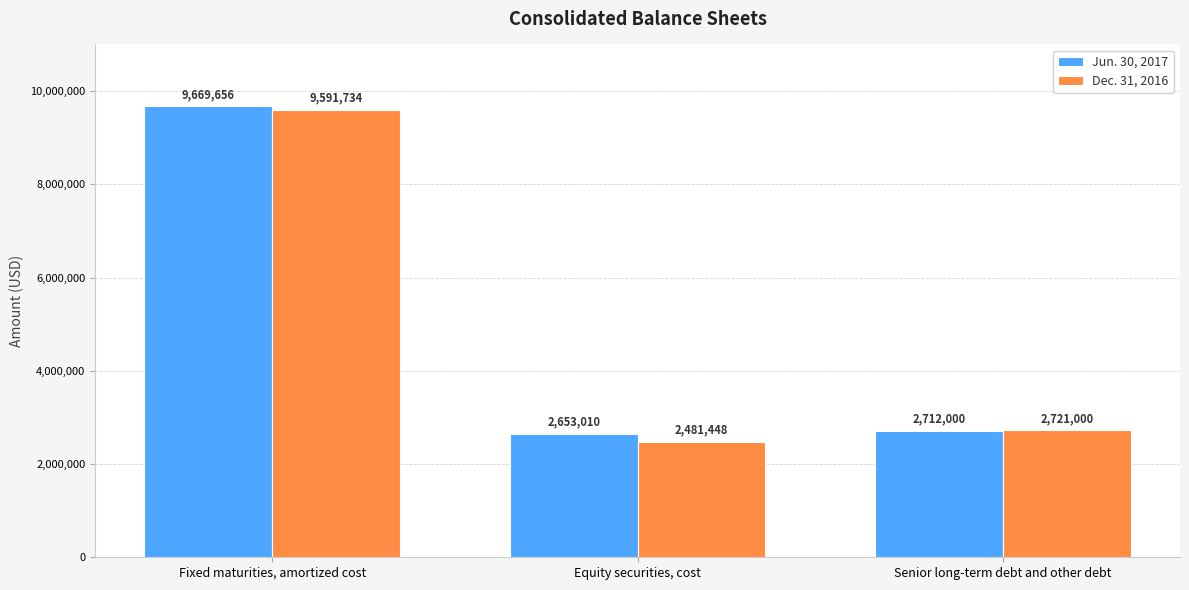

What is the average value of the Dec. 31, 2016 series?

4931394